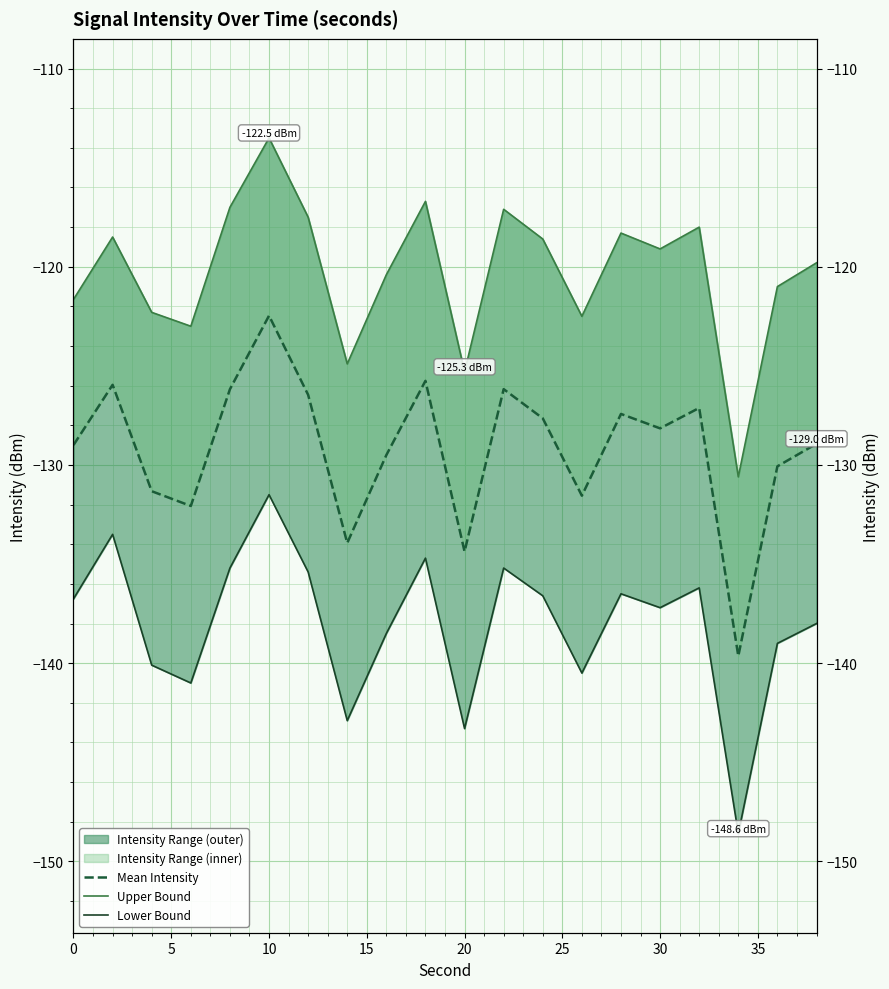

List the series in order of their overall mean, highest first.

Upper Bound, Mean Intensity, Lower Bound